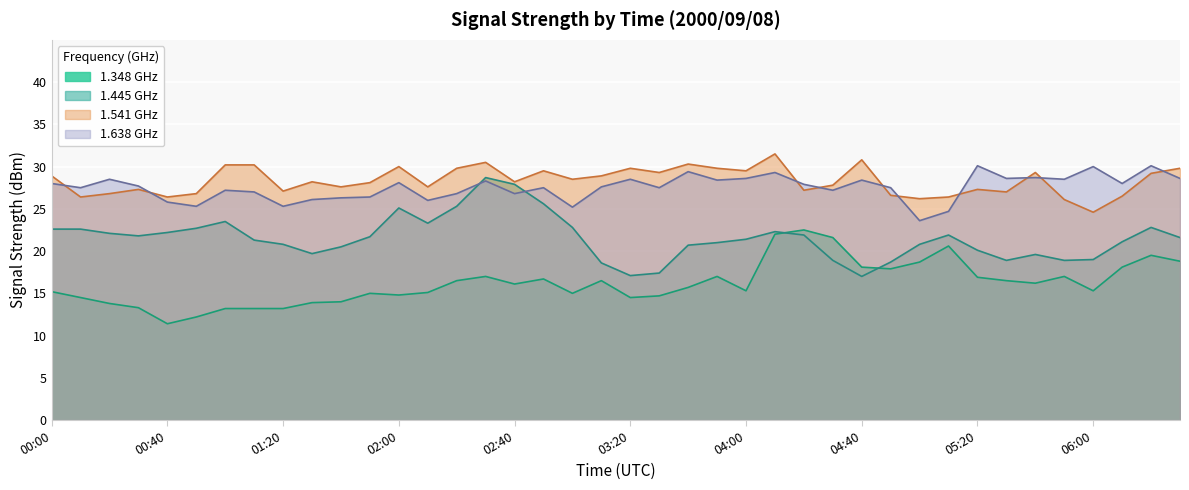

Rank the categories by 1.541 value from lowest to highest.

06:00, 05:50, 05:00, 00:10, 00:40, 05:10, 06:10, 04:50, 00:20, 00:50, 05:30, 01:20, 04:20, 00:30, 05:20, 01:40, 02:10, 04:30, 01:50, 01:30, 02:40, 03:00, 00:00, 03:10, 06:20, 03:30, 05:40, 02:50, 04:00, 02:20, 03:20, 03:50, 06:30, 02:00, 01:00, 01:10, 03:40, 02:30, 04:40, 04:10